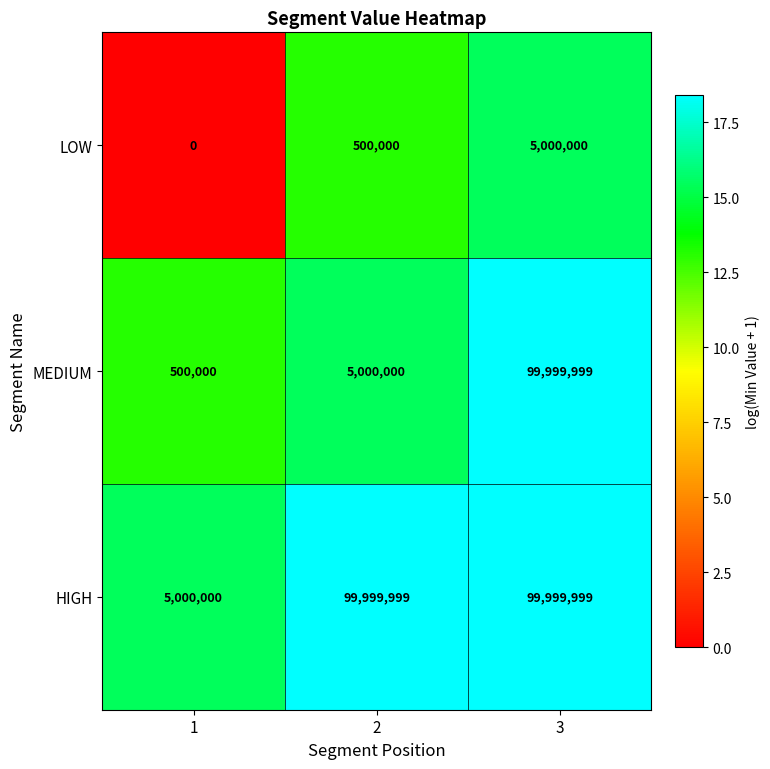

Count the number of data series in this chart.

3